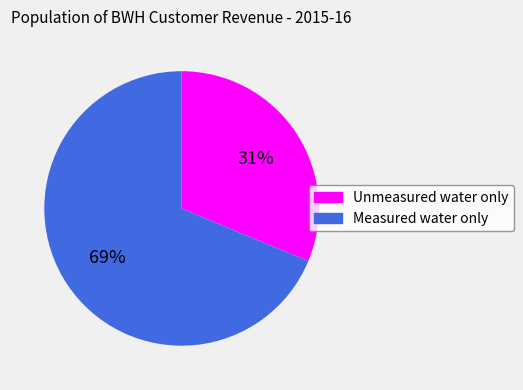

Is there a majority slice in this chart?

Yes